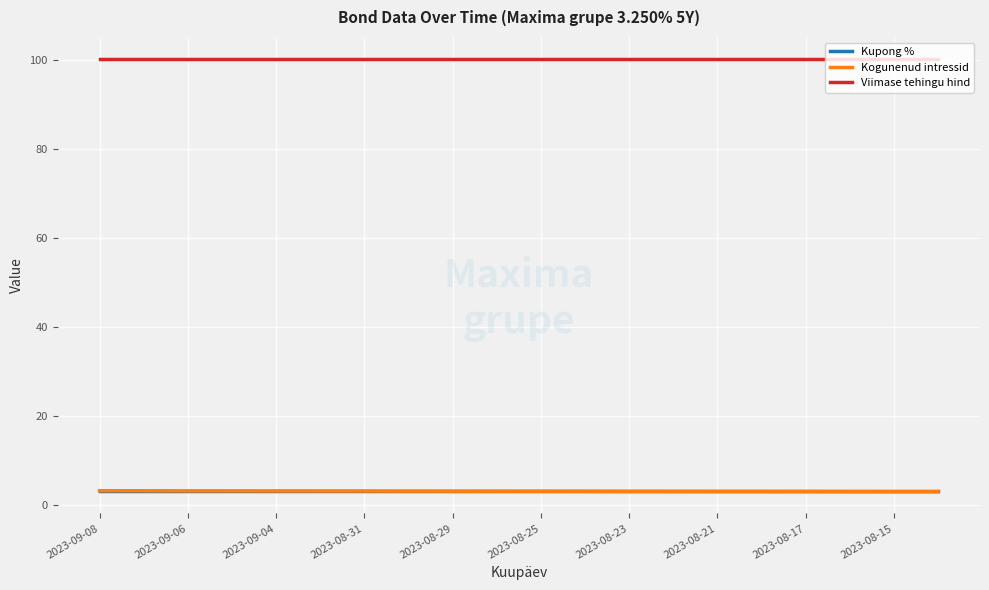

Which series has the largest total across all categories?

Viimase tehingu hind